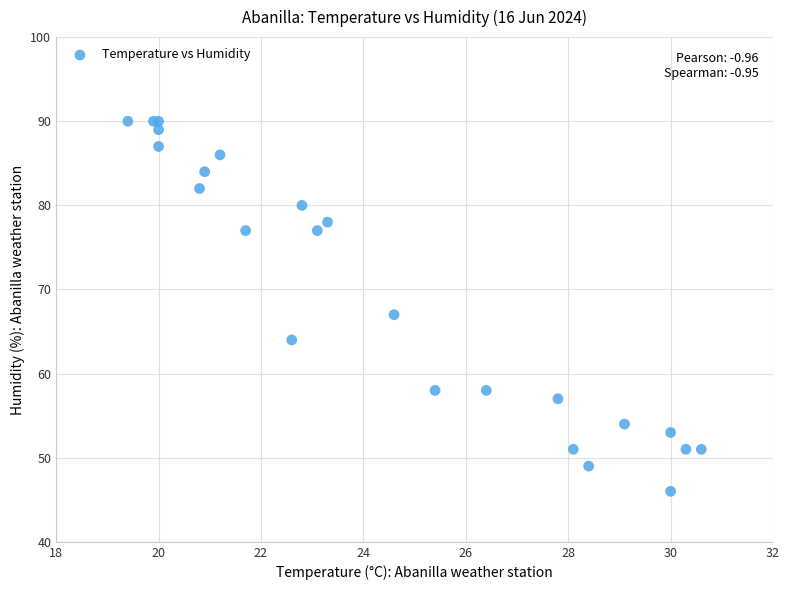

What Y value in the scatter plot is closest to 68?

67